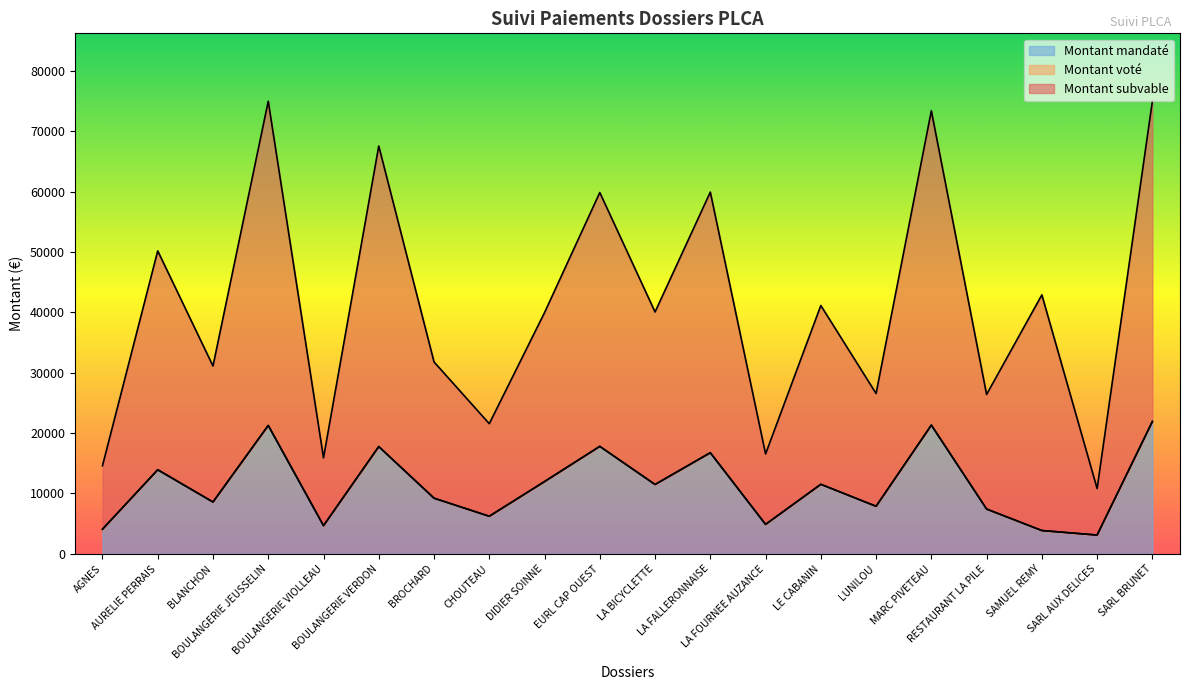

What value does the Montant mandaté series have at BOULANGERIE VERDON?

17774.0